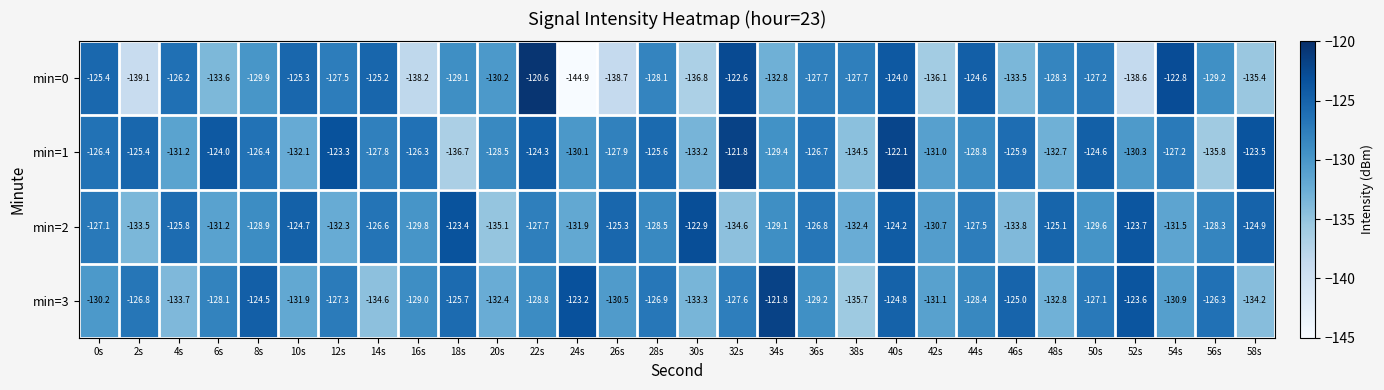

Which series has the widest spread of values?

min=0